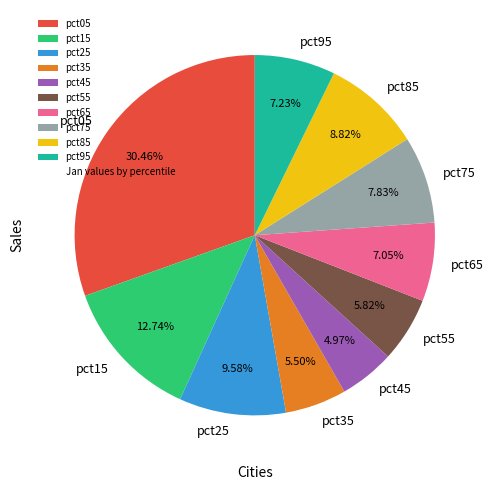

Is there any slice that represents more than half of the pie?

No